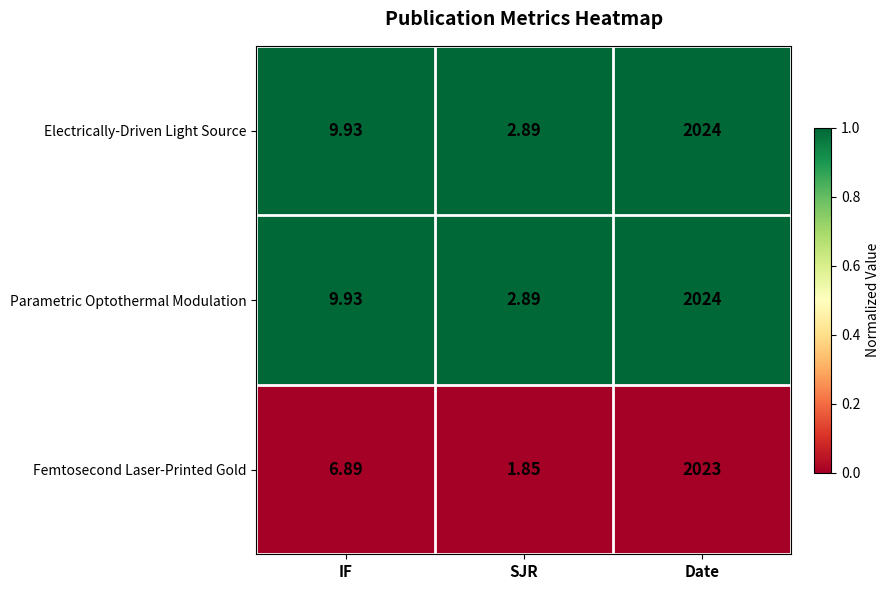

At which category is the sum across all series the highest?

Date